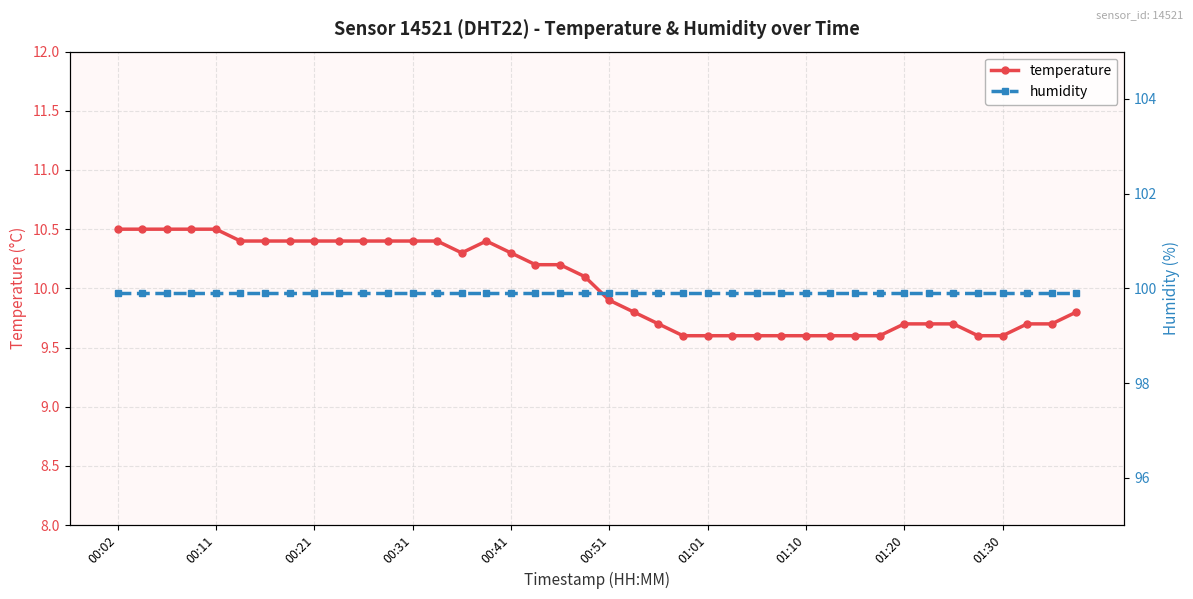

What is the minimum value for humidity?

99.9